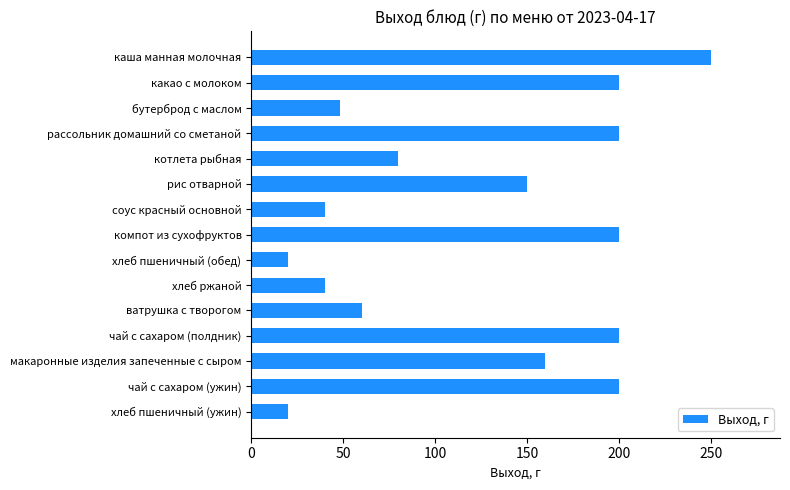

What is the ratio of the value at чай с сахаром (ужин) to the value at соус красный основной?

5.0